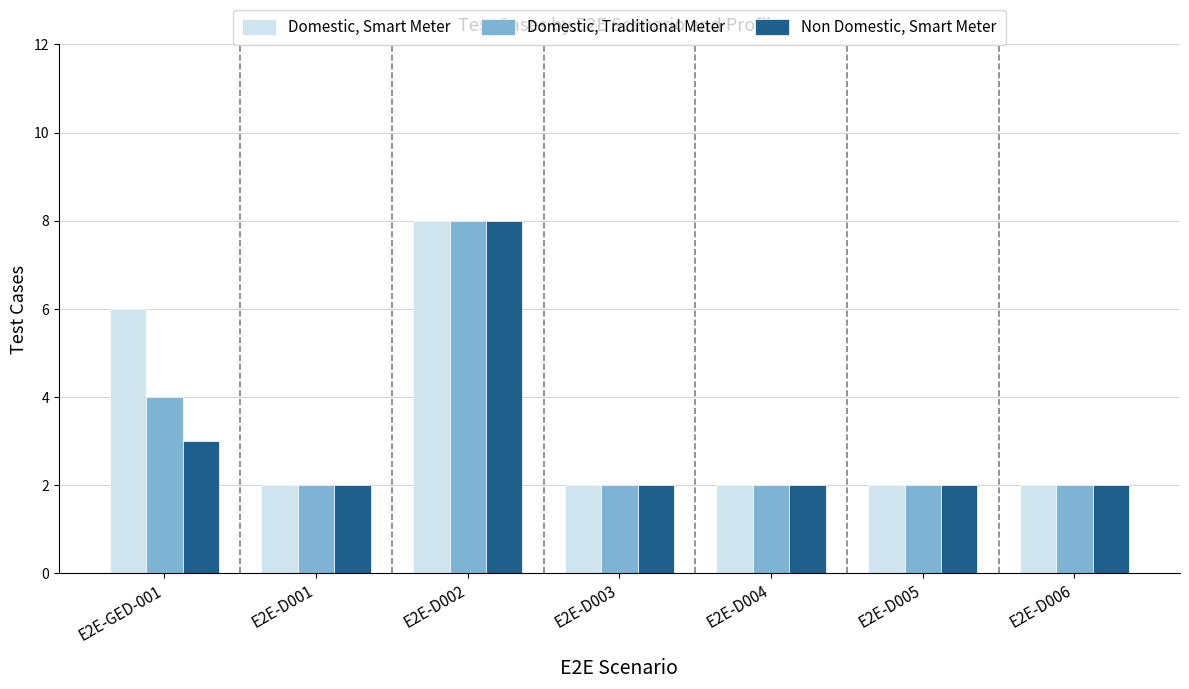

At which category is the sum across all series the highest?

E2E-D002